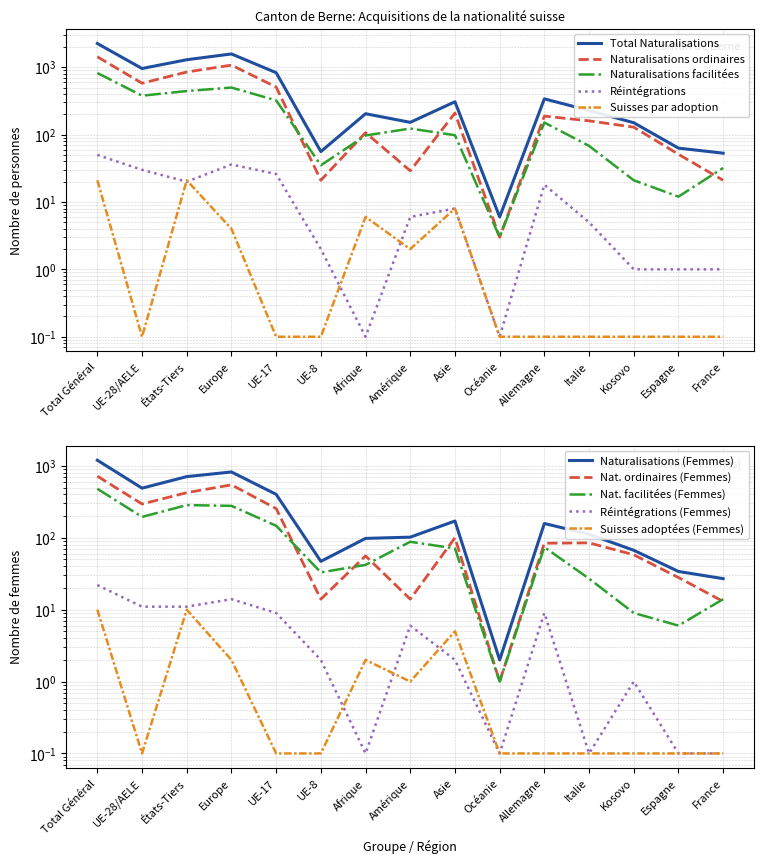

Which category has the lowest value across all series?

Afrique